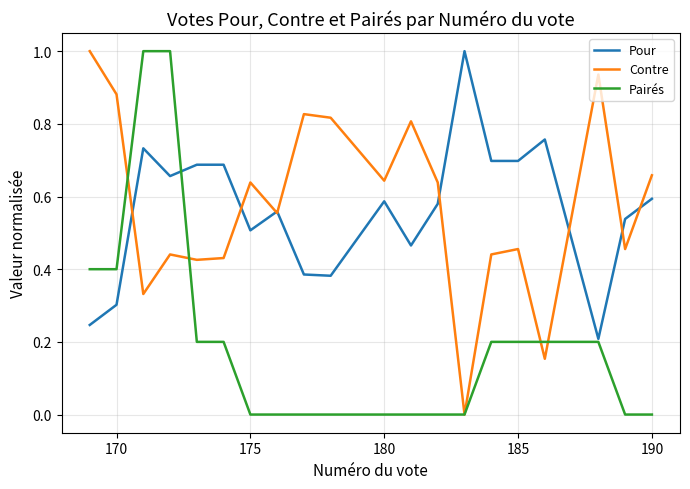

Does the chart have visible grid lines?

Yes